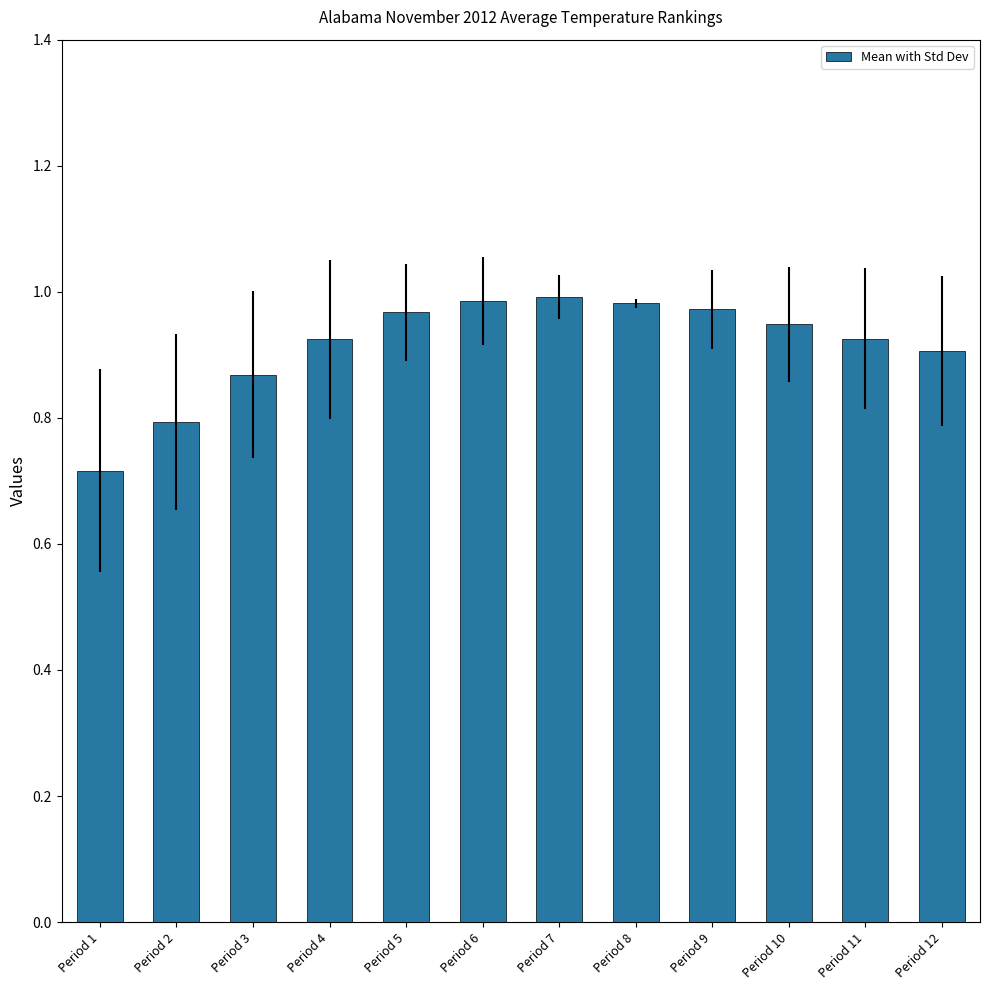

Is it true that the value at Period 8 is 1.0?

True